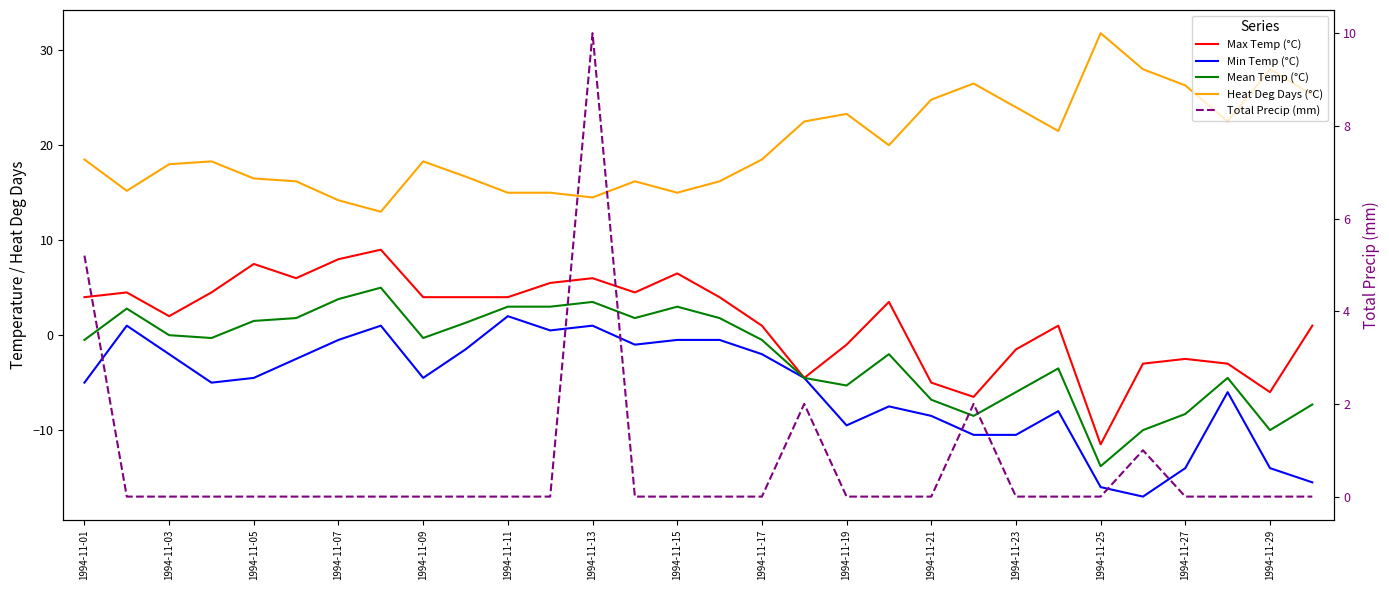

Does the chart have visible grid lines?

No